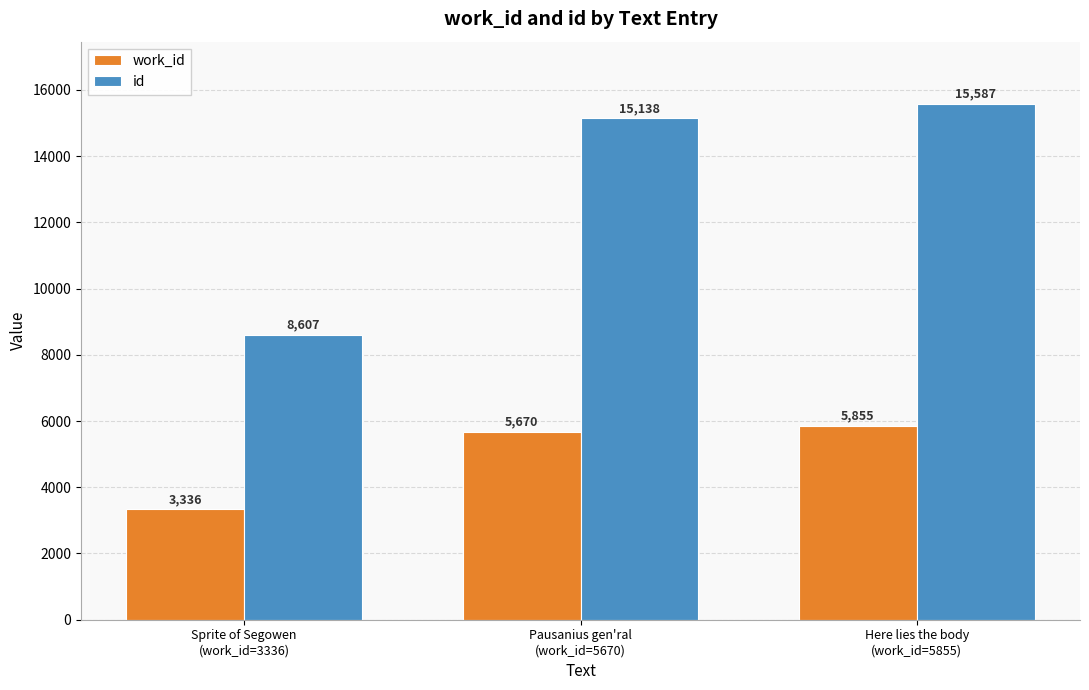

Reading left to right, transcribe all the data shown in this chart.

work_id: Sprite of Segowen
(work_id=3336)=3336	Pausanius gen'ral
(work_id=5670)=5670	Here lies the body
(work_id=5855)=5855
id: Sprite of Segowen
(work_id=3336)=8607	Pausanius gen'ral
(work_id=5670)=15138	Here lies the body
(work_id=5855)=15587